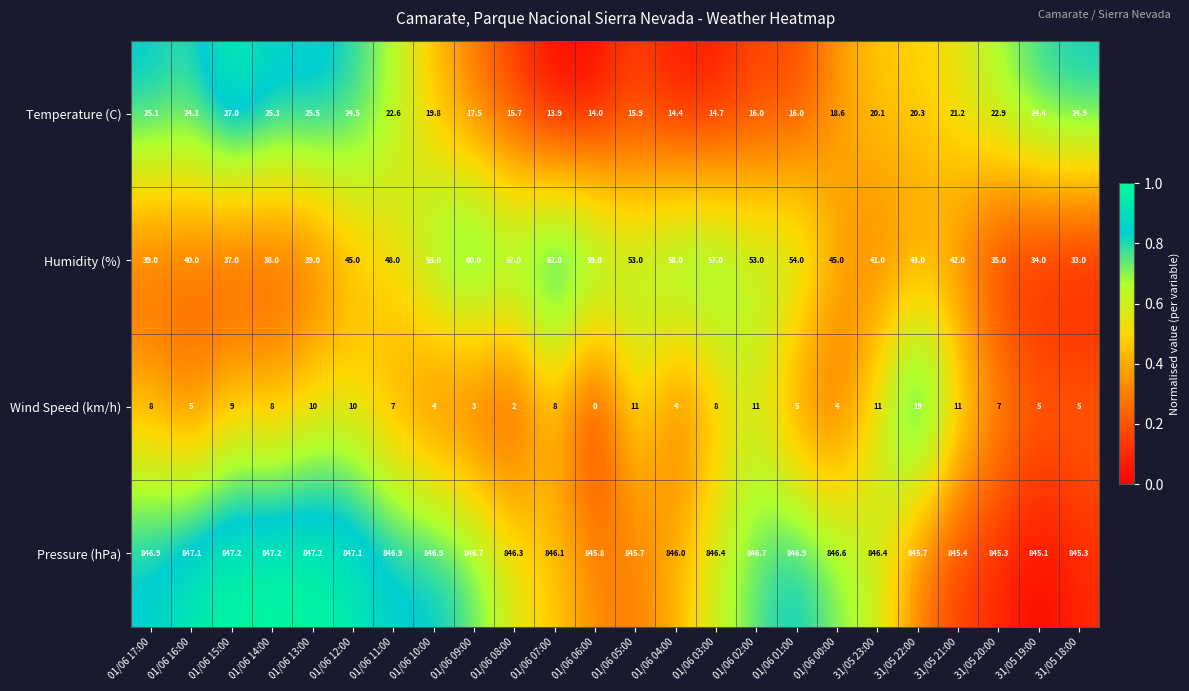

What is the sum of the Pressure (hPa) values at 01/06 05:00 and 01/06 16:00?

1692.8